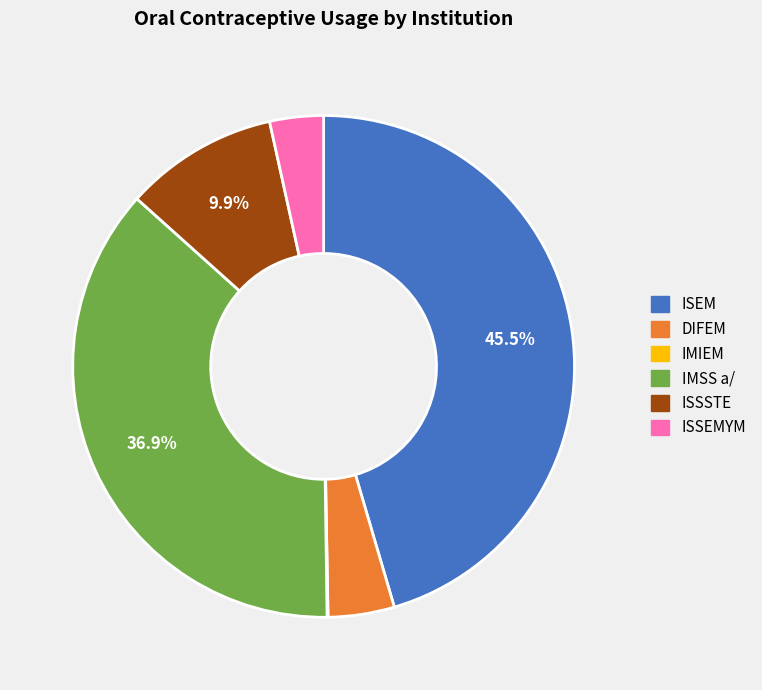

What is the largest slice in the pie chart?

ISEM